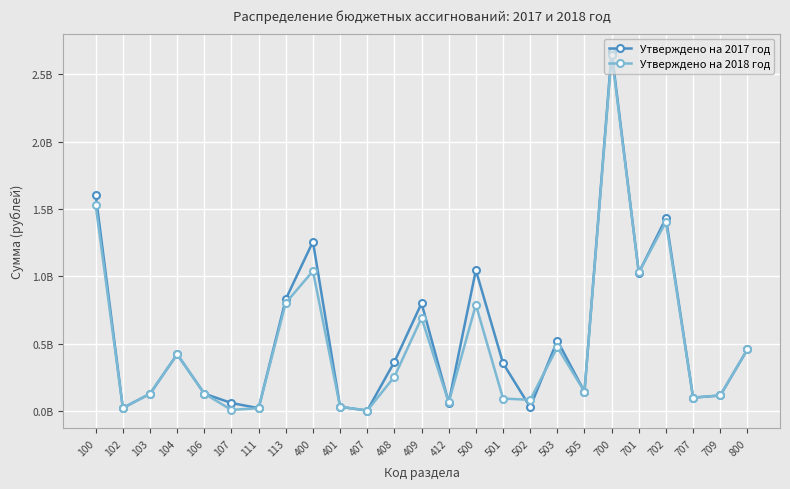

What are all the series names shown in the legend?

Утверждено на 2017 год, Утверждено на 2018 год